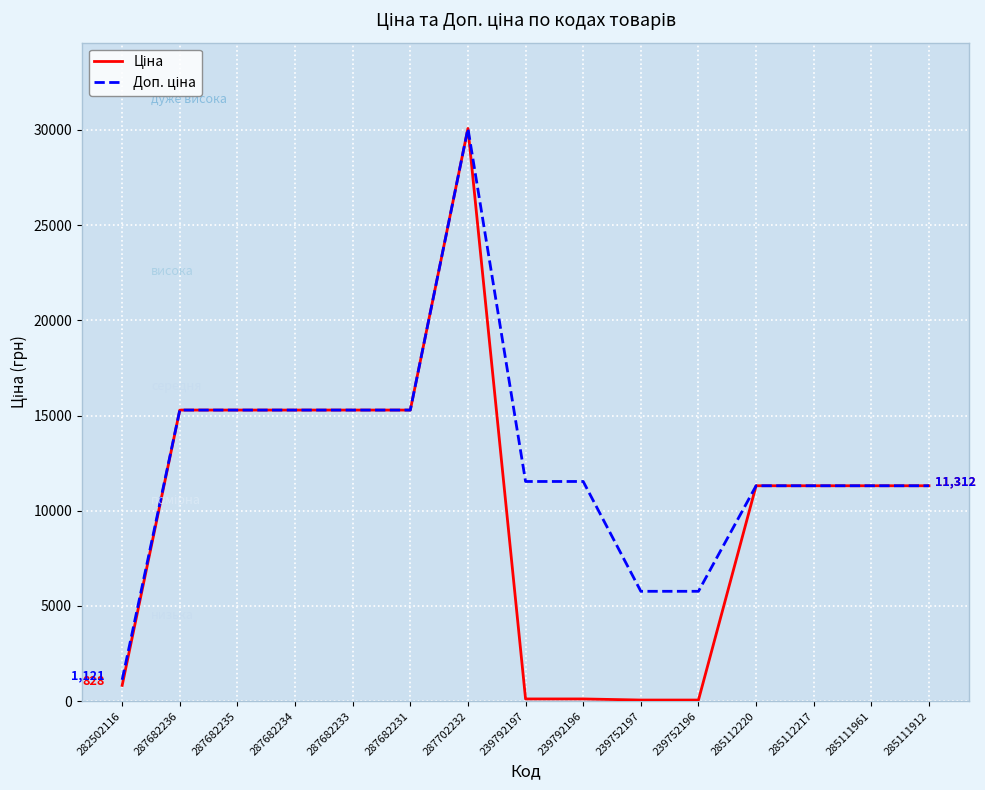

At which category is the sum across all series the highest?

287702232